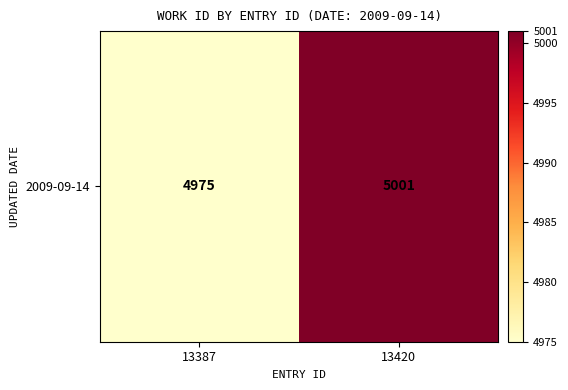

What is the maximum value shown in the chart?

5001